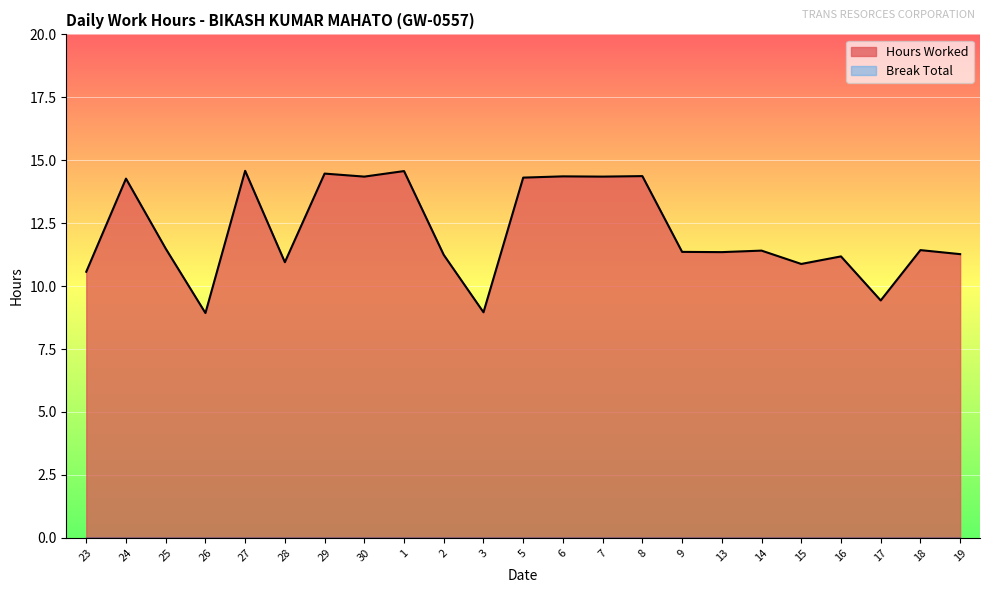

What is the sum of all values?

280.1